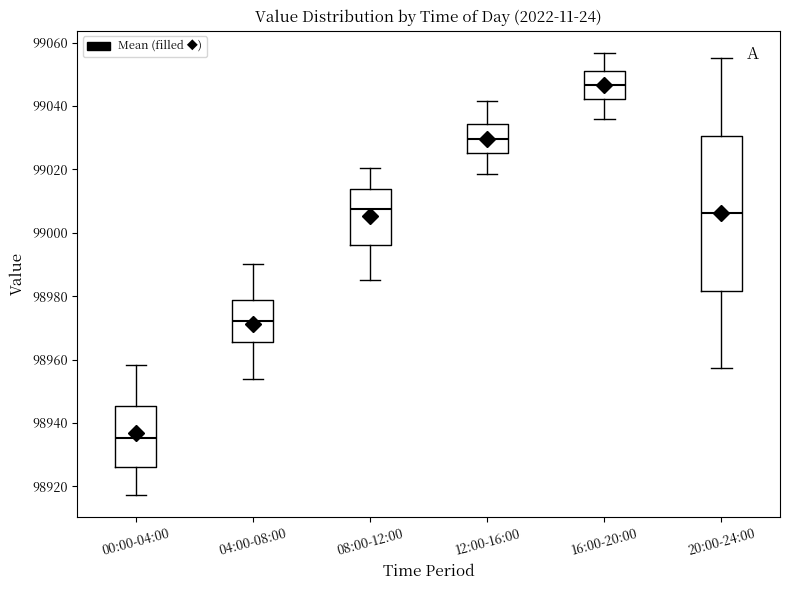

Reading left to right, transcribe this box plot: for each box, give where its median line is, the range the box spans, and where its two whiskers end, as read against the y-axis. The values are not printed on the chart, so give them approximately, as read against the axis.

00:00-04:00: median 98936, box 98926 to 98946, whiskers 98918 to 98958
04:00-08:00: median 98972, box 98966 to 98978, whiskers 98954 to 98990
08:00-12:00: median 99008, box 98996 to 99014, whiskers 98986 to 99020
12:00-16:00: median 99030, box 99026 to 99034, whiskers 99018 to 99042
16:00-20:00: median 99046, box 99042 to 99050, whiskers 99036 to 99056
20:00-24:00: median 99006, box 98982 to 99030, whiskers 98958 to 99056